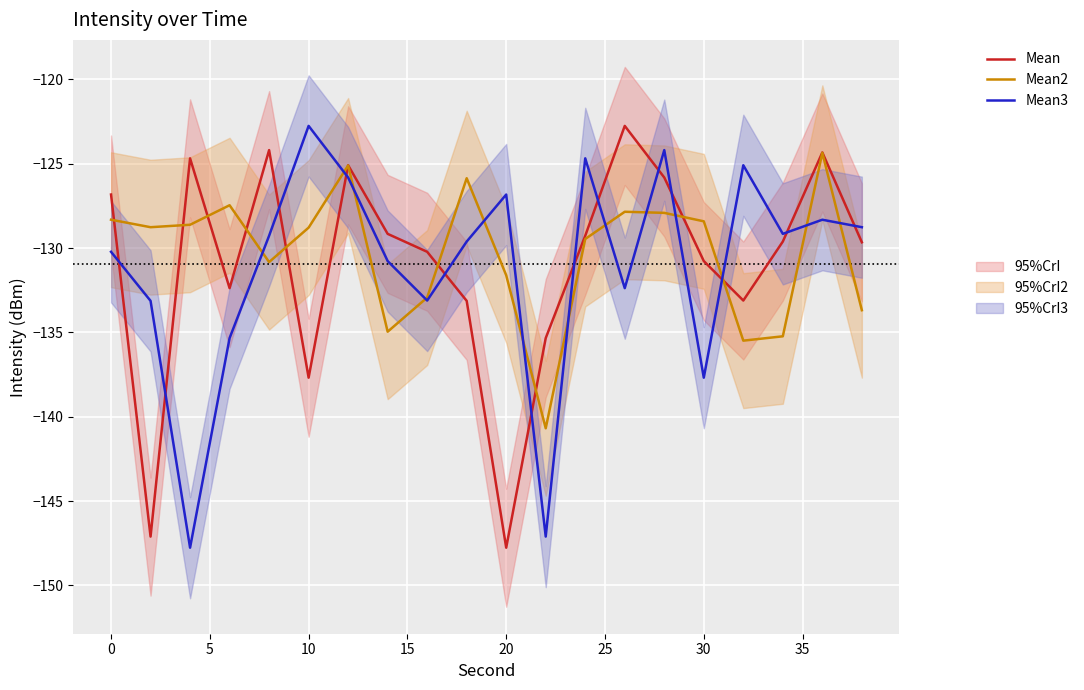

What is the highest value of the Mean3 series?

-122.8